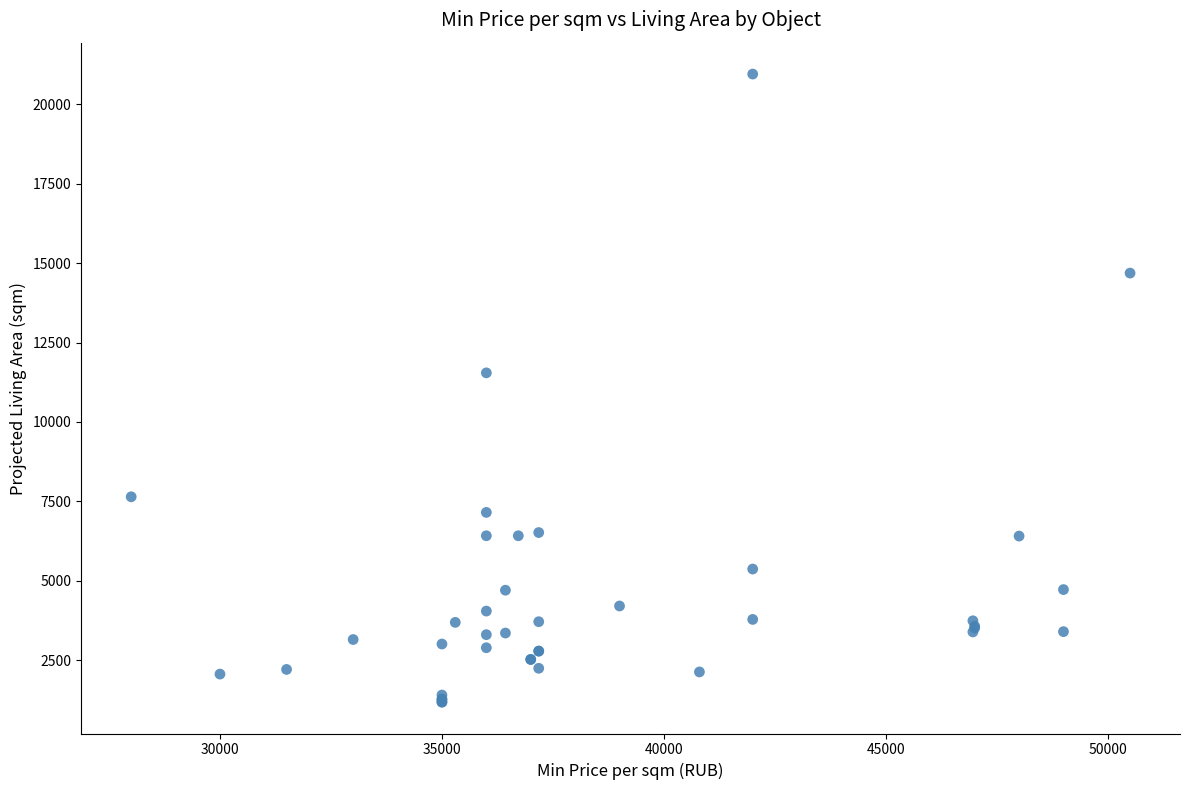

What Y value in the scatter plot is closest to 11065?

11545